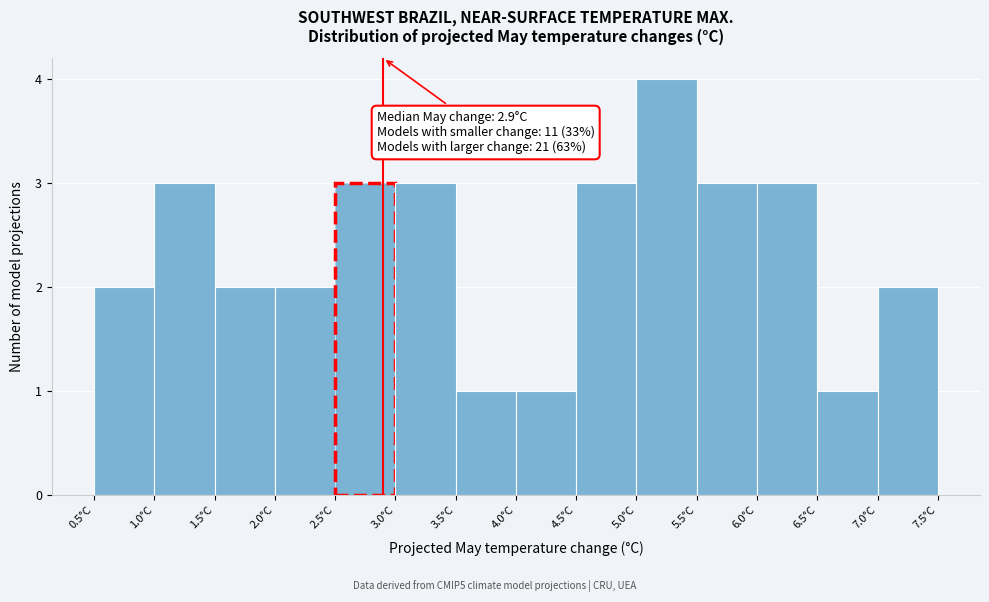

Which range on the x-axis has the tallest bar?

5.0 to 5.5